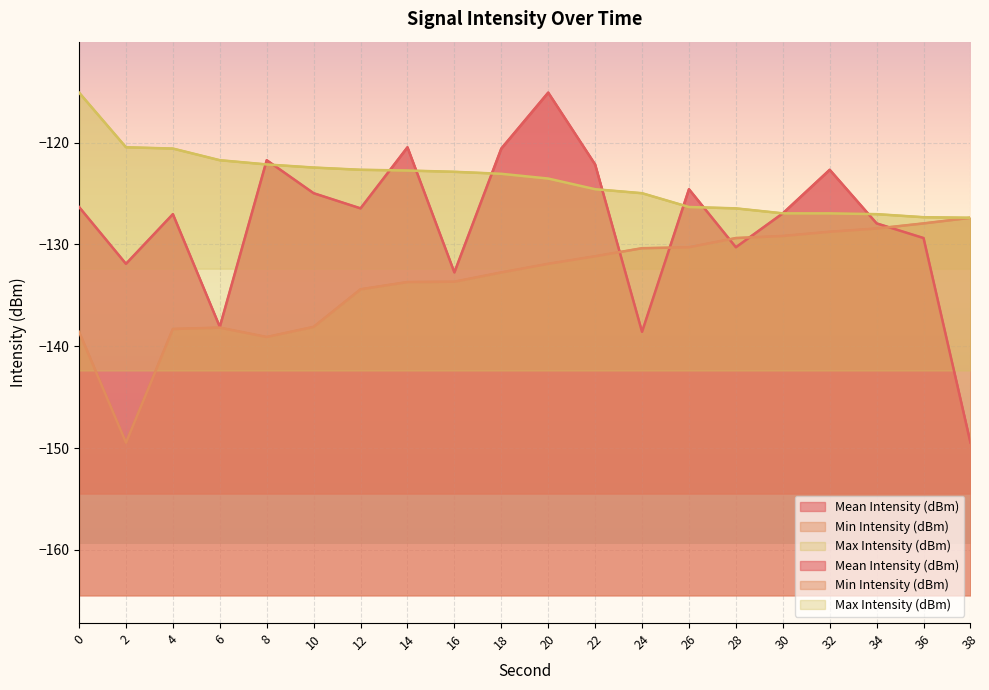

After their last crossing, which series has the higher values: Mean Intensity (dBm) or Min Intensity (dBm)?

Min Intensity (dBm)